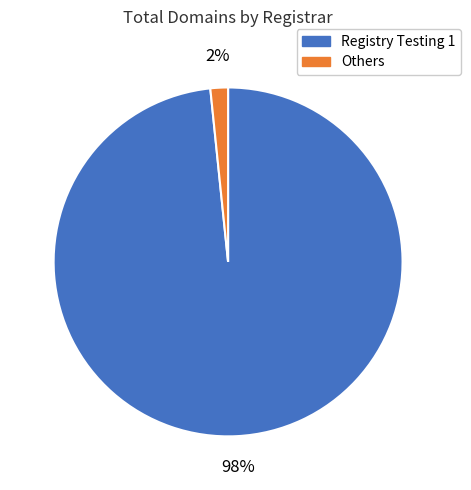

Does any single category account for the majority?

Yes